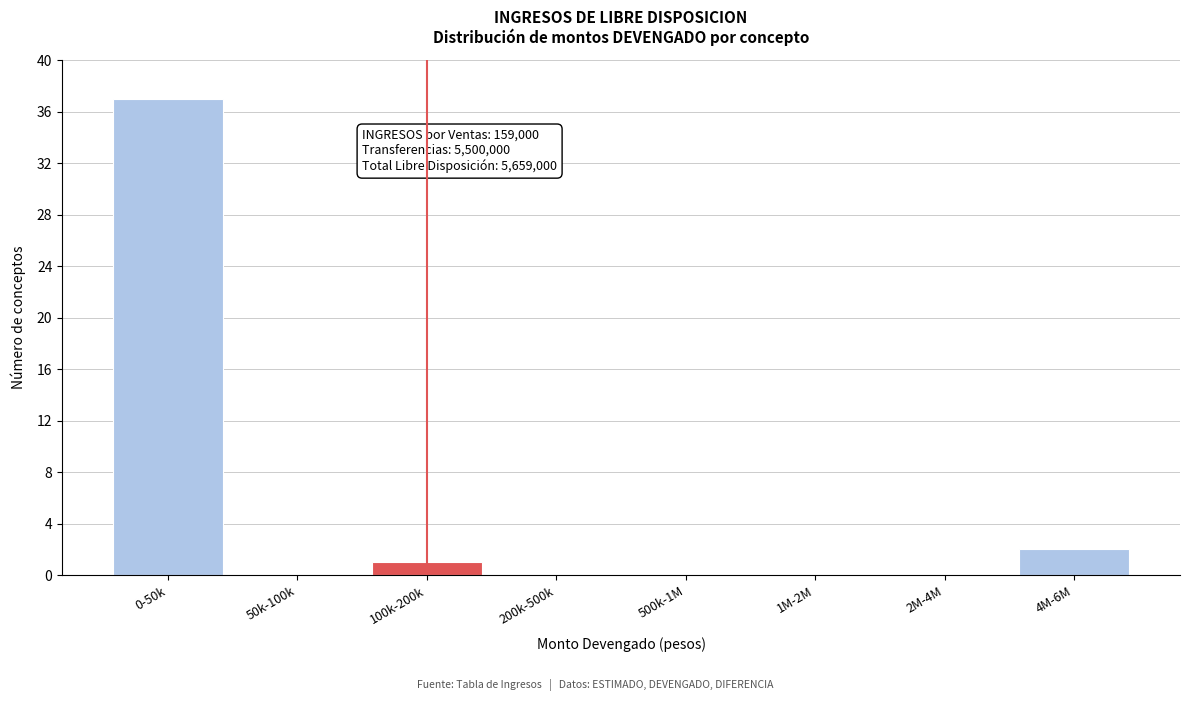

Reading left to right, extract all data points from this chart.

0-50k=37	50k-100k=0	100k-200k=1	200k-500k=0	500k-1M=0	1M-2M=0	2M-4M=0	4M-6M=2